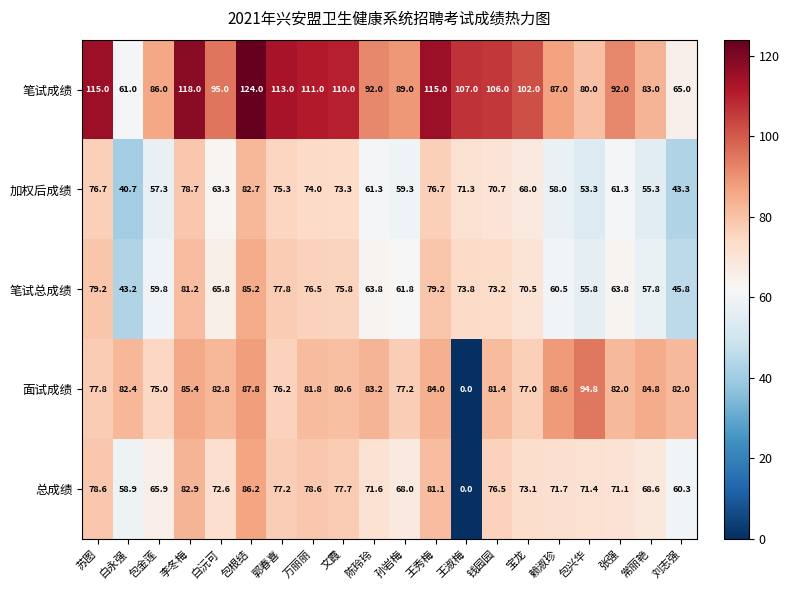

What is the difference between the 总成绩 values at 白永强 and 包兴华?

12.5